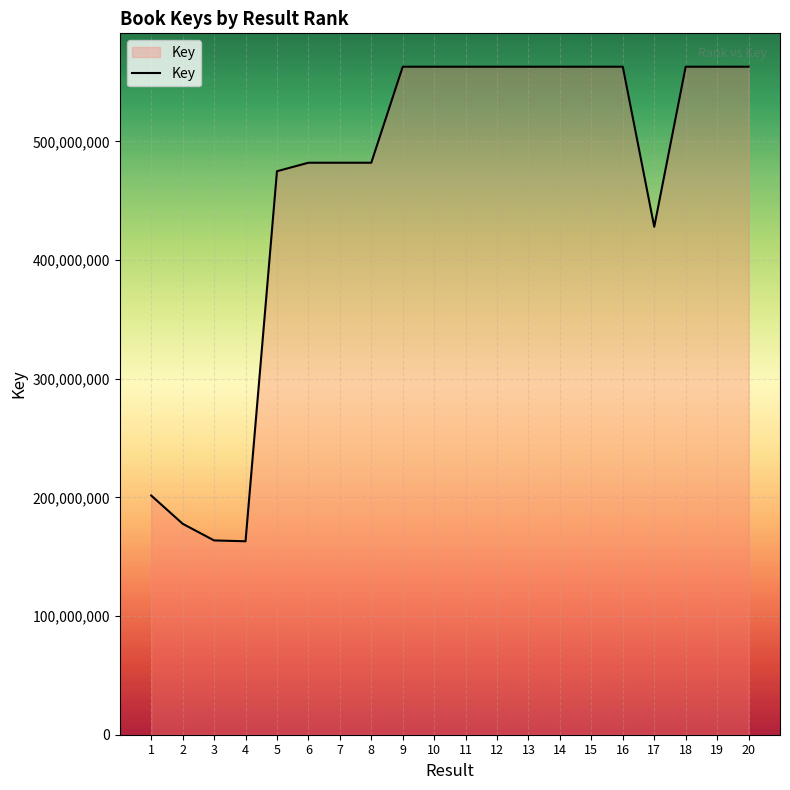

What is the maximum value shown in the chart?

562839676